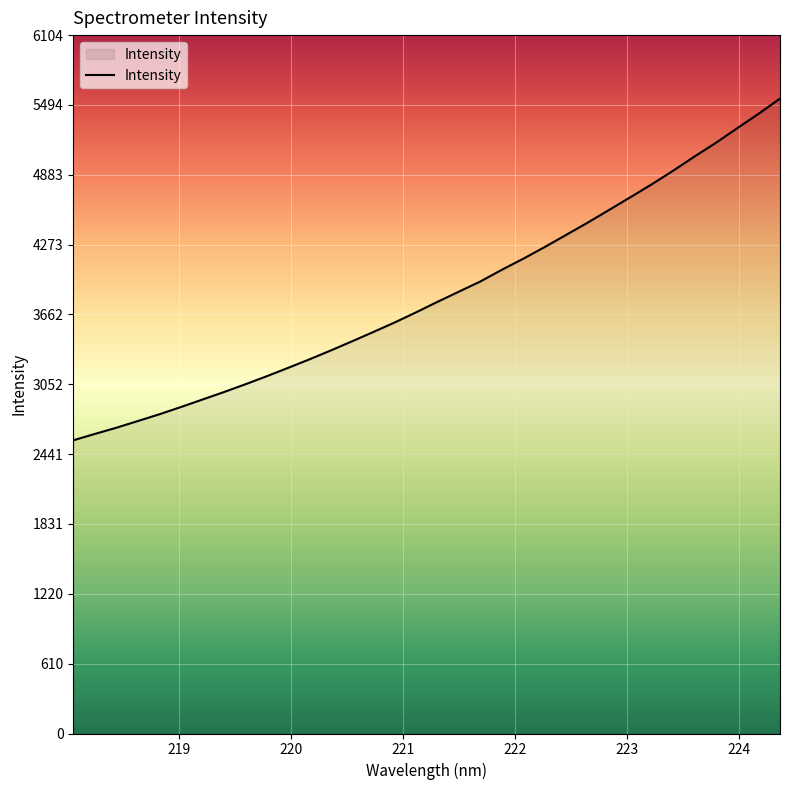

How many values exceed 3773?

17